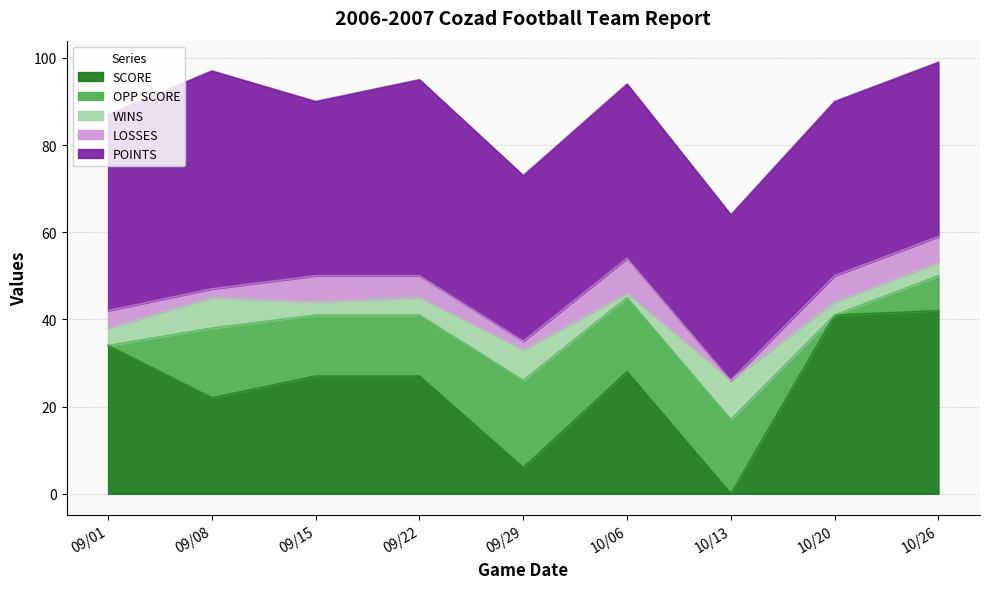

Does the chart display data point markers on the line(s)?

No